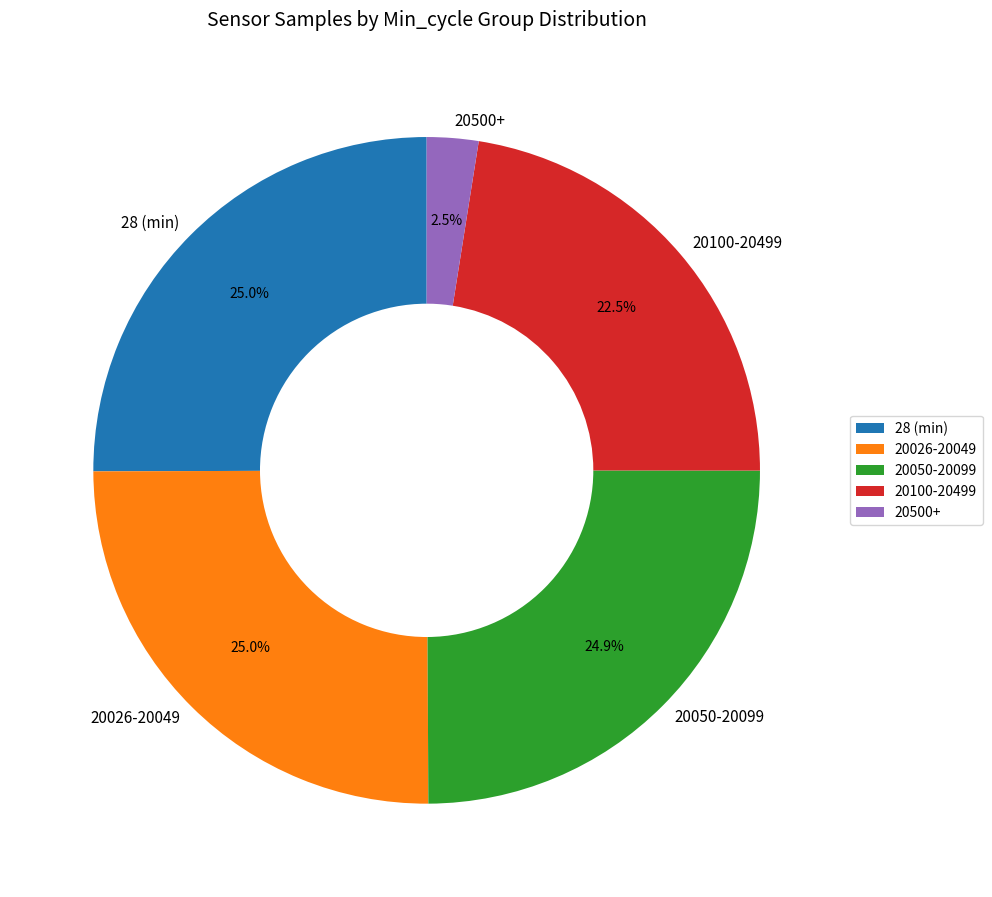

Which has a higher value, 20500+ or 20026-20049?

20026-20049